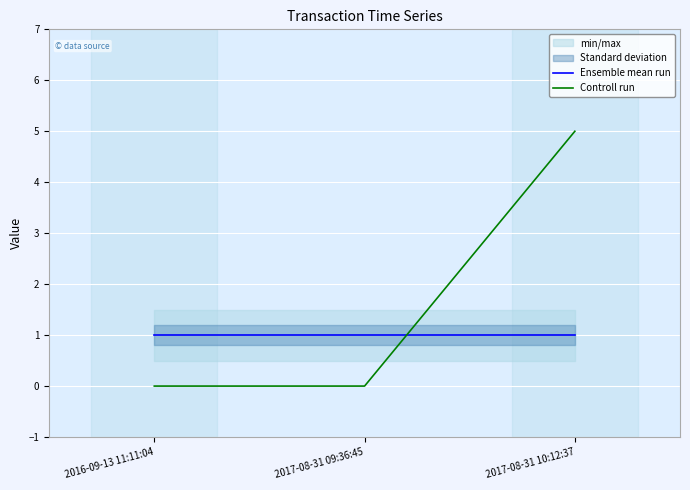

At which label does Ensemble mean run reach its peak?

2016-09-13 11:11:04